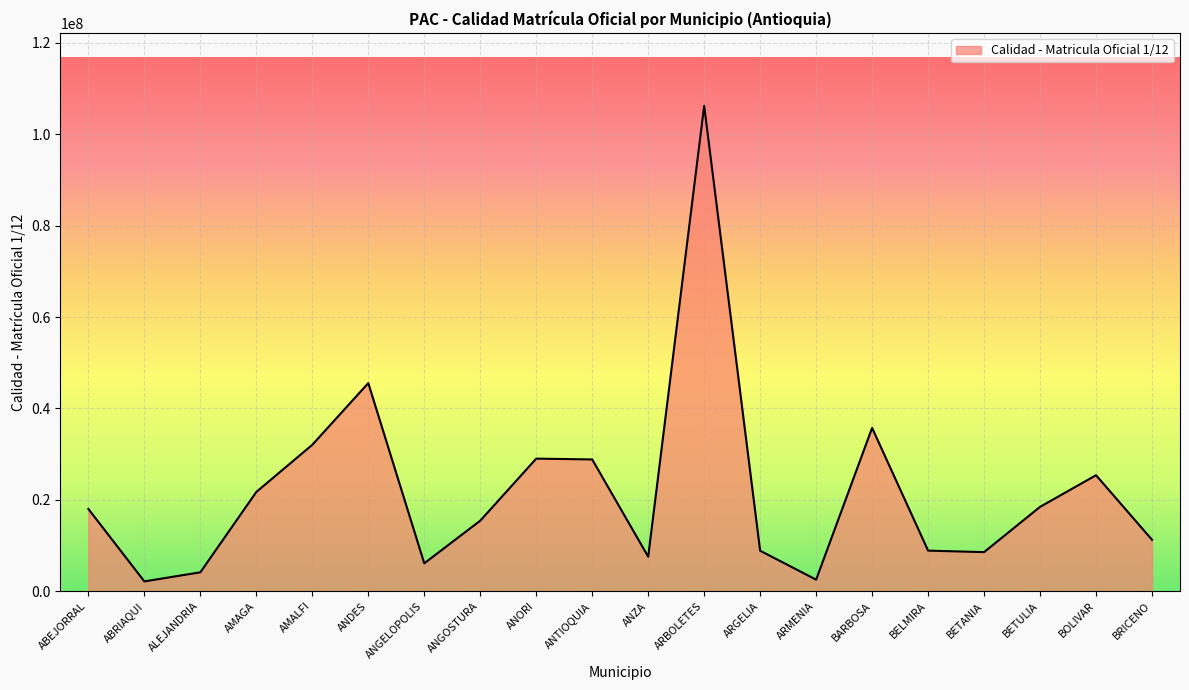

Where is the data nearest to the value 54184298?

ANDES